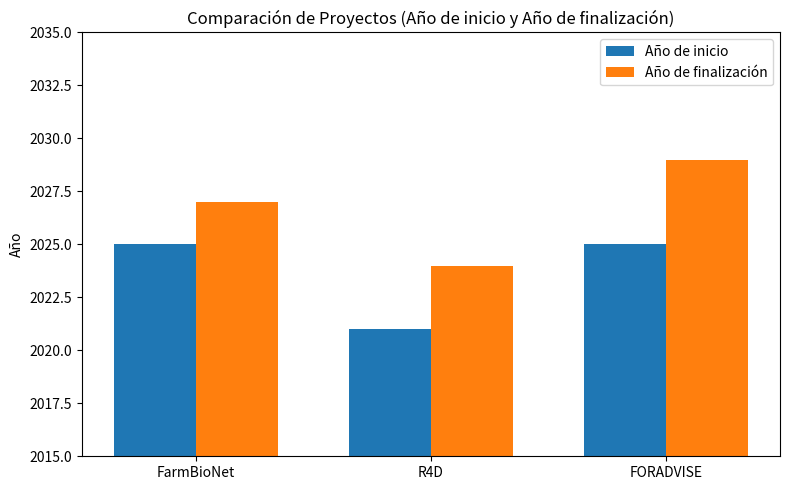

Is it true that Año de finalización equals 3531 at FORADVISE?

False